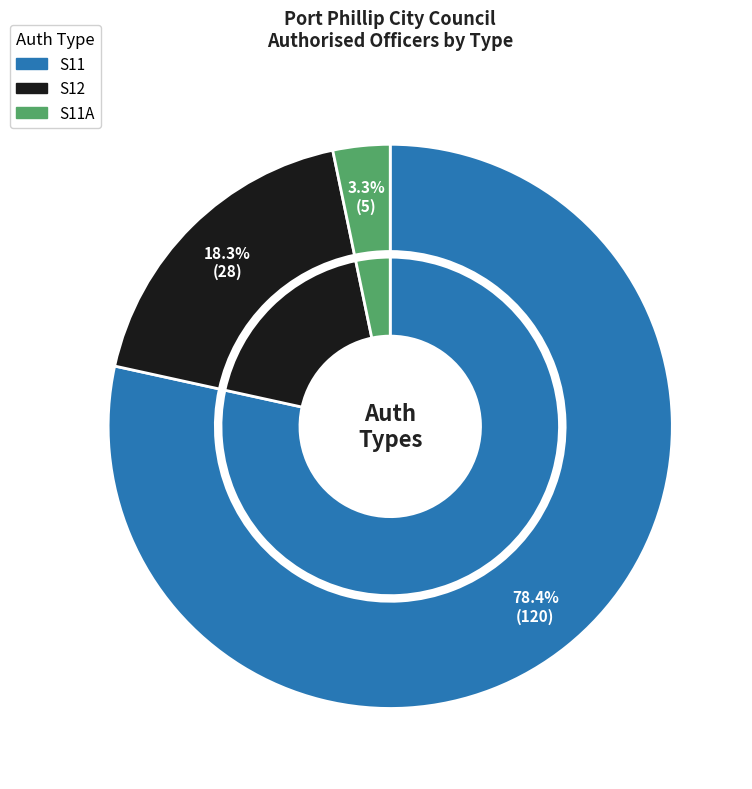

To the nearest percent, what is the difference between the largest and smallest slice percentages?

75%